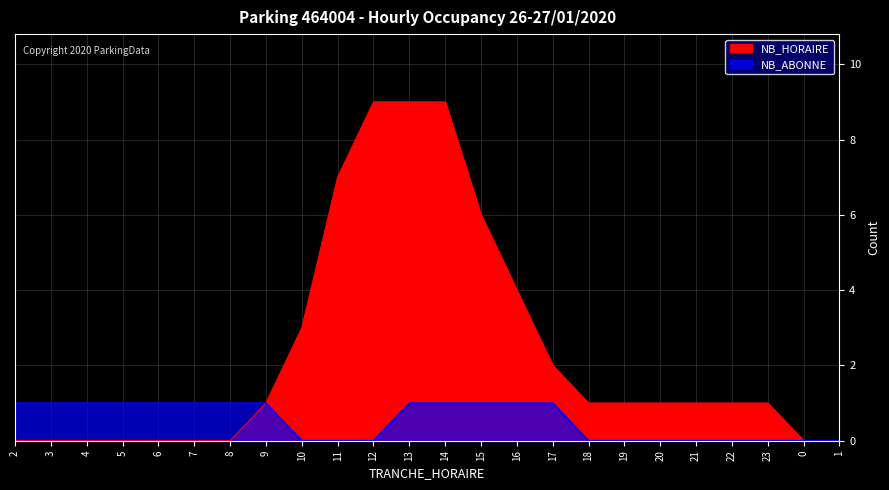

The value of NB_ABONNE at 4 is 2. True or false?

False